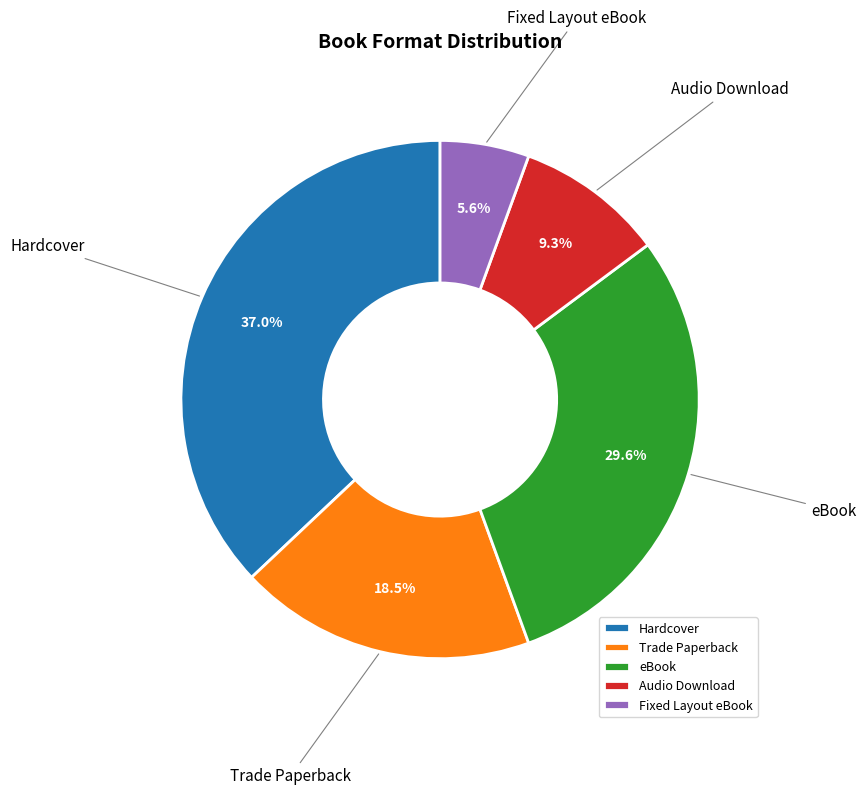

What percentage is the Hardcover slice, to the nearest percent?

37%